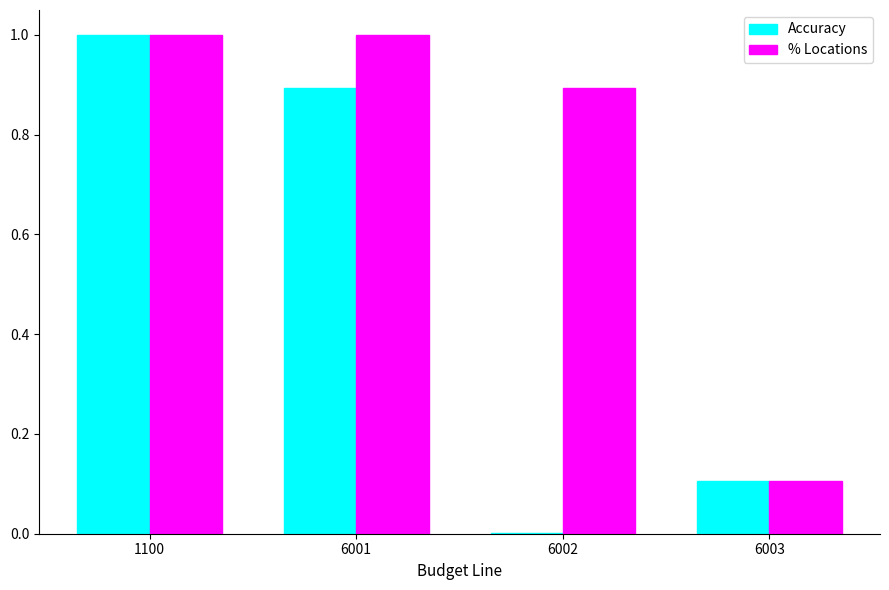

True or false: % Locations has a value of 0.9 at 6002.

True